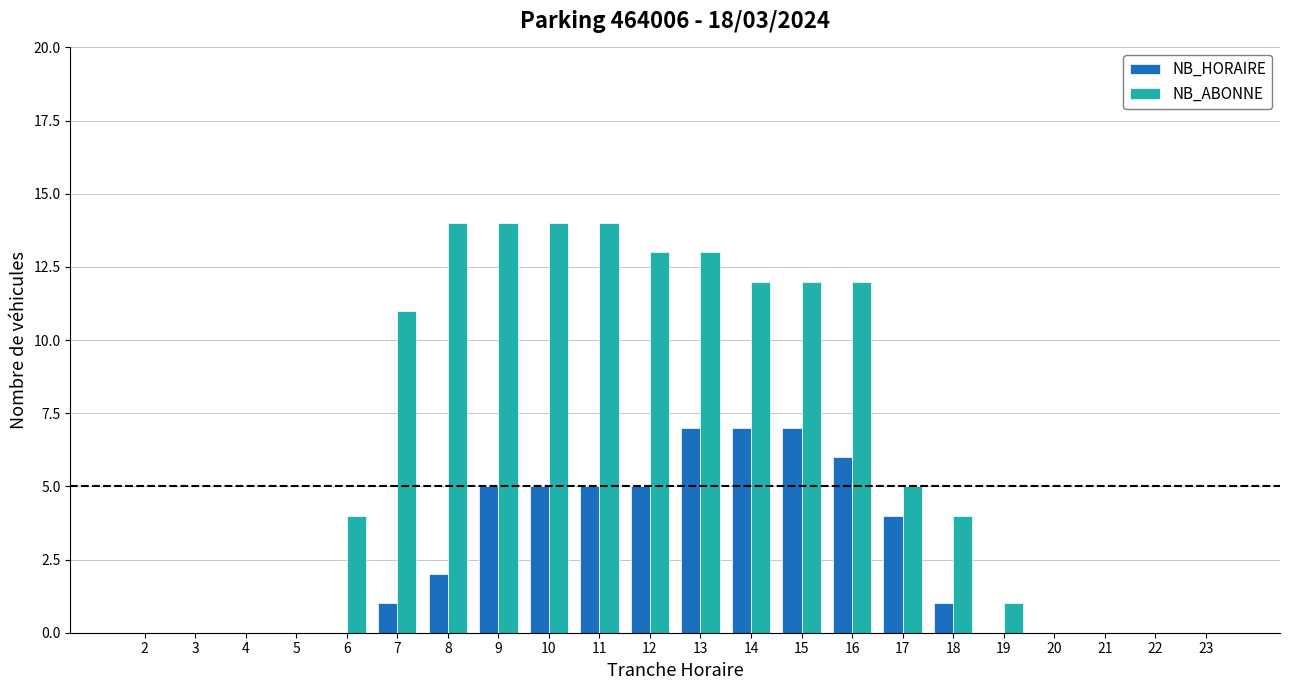

Read the NB_HORAIRE value at 16.

6